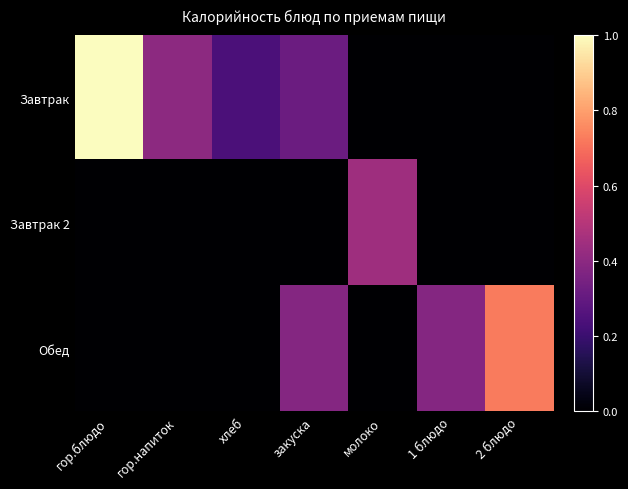

Which series has the largest total across all categories?

Завтрак